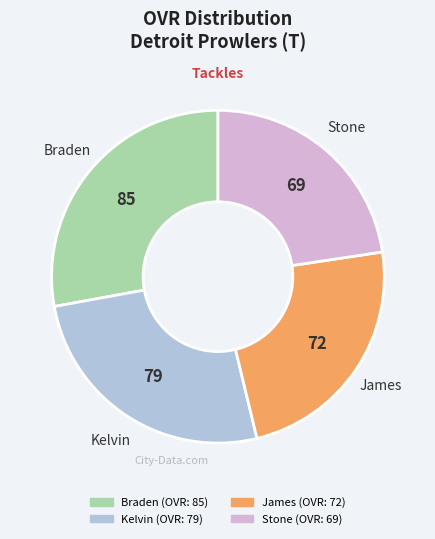

Which category has the smallest portion of the pie?

Stone